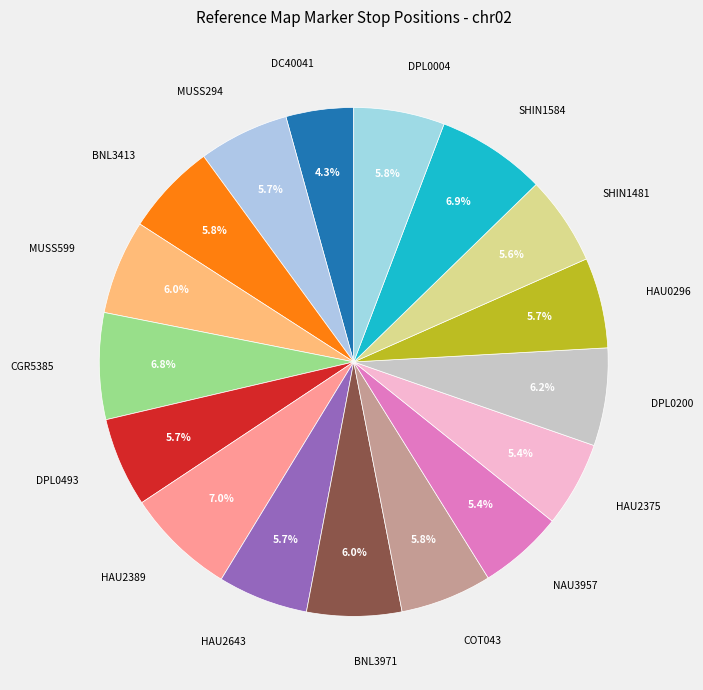

What percentage is NOT represented by DPL0493?

94.3%